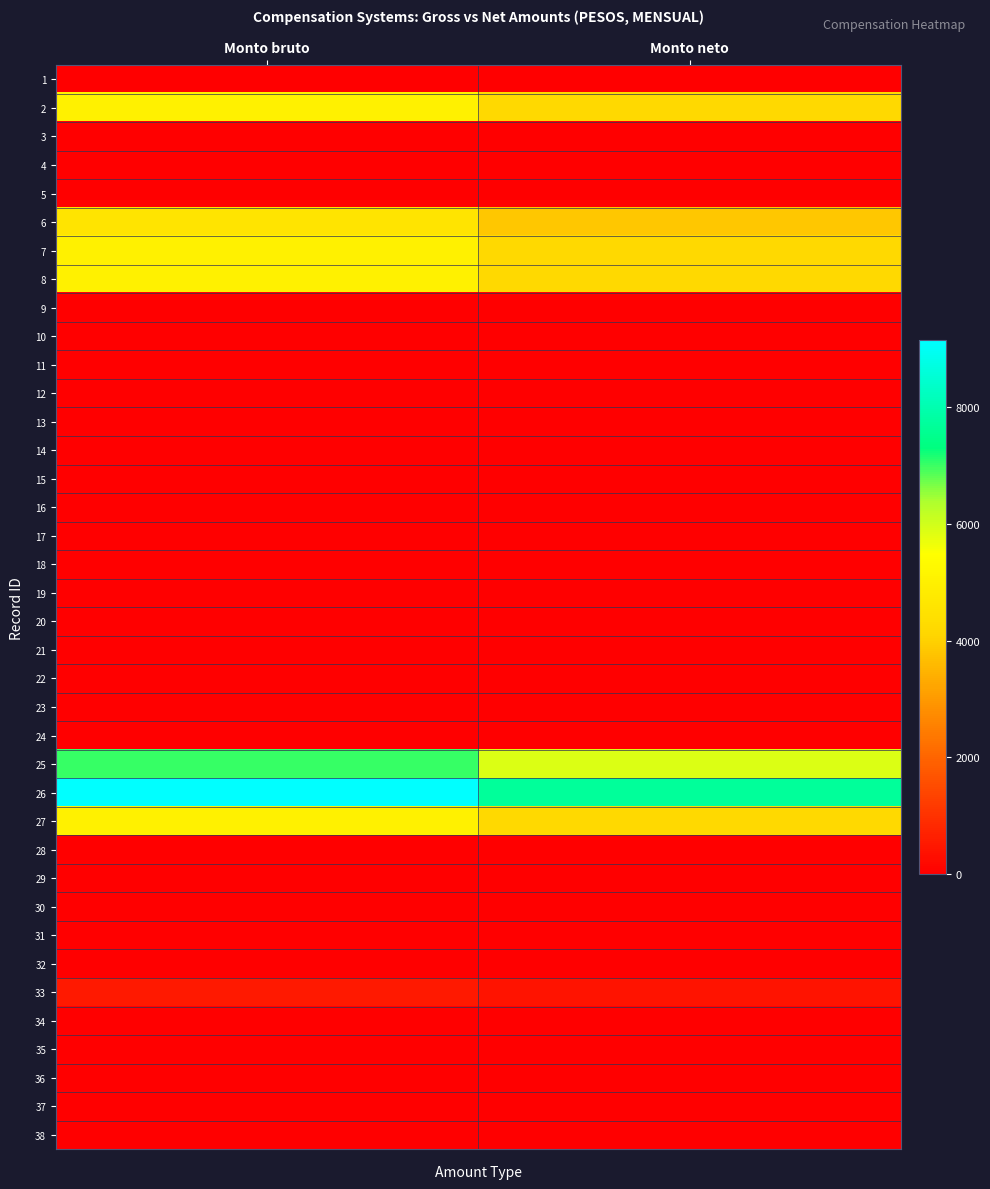

How many distinct data groups are displayed?

38